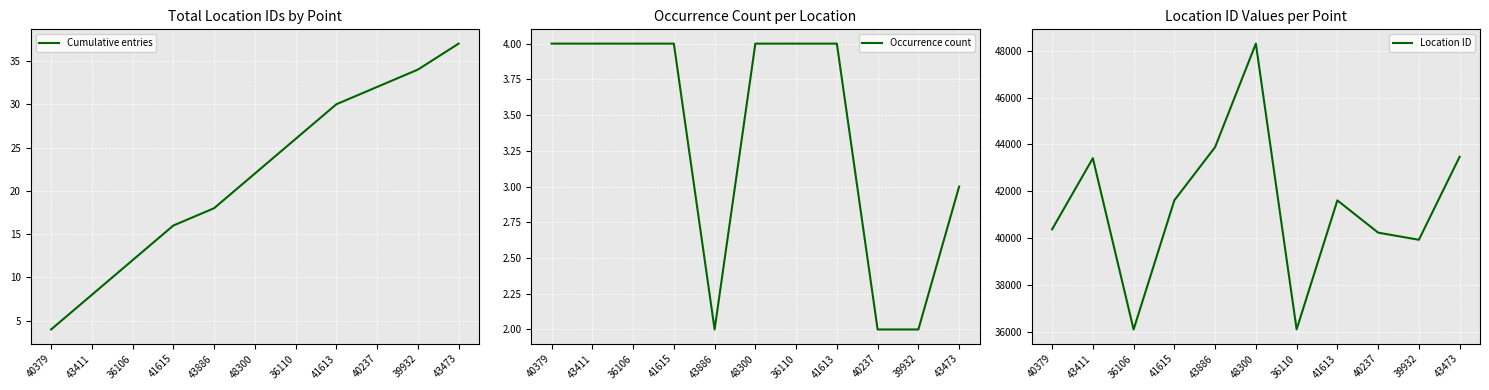

At how many categories does at least one series exceed 32619?

11